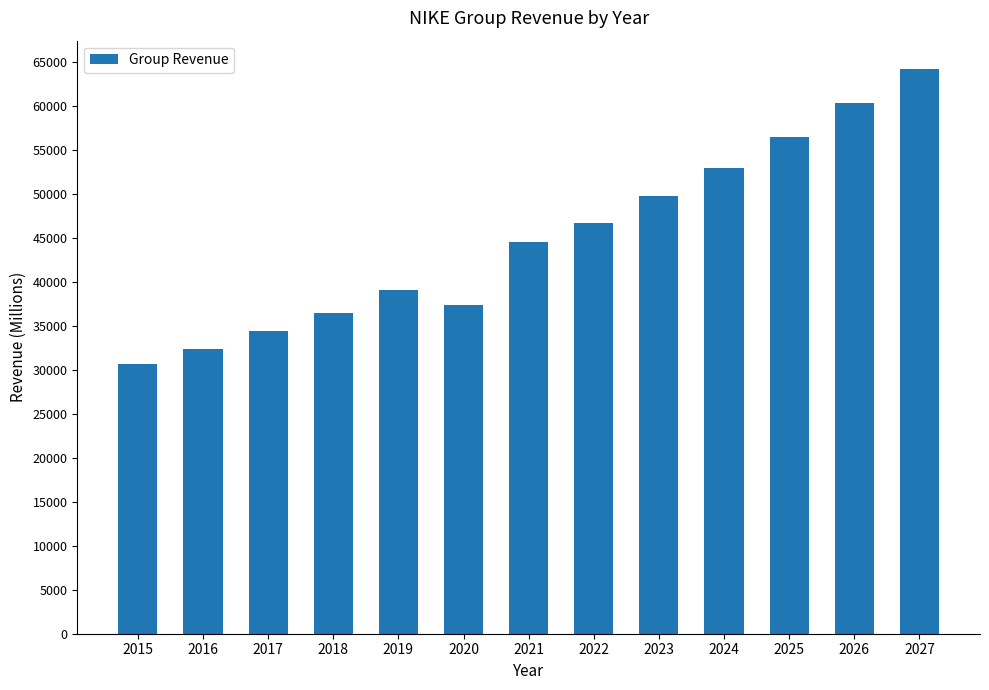

What is the maximum value shown in the chart?

64187